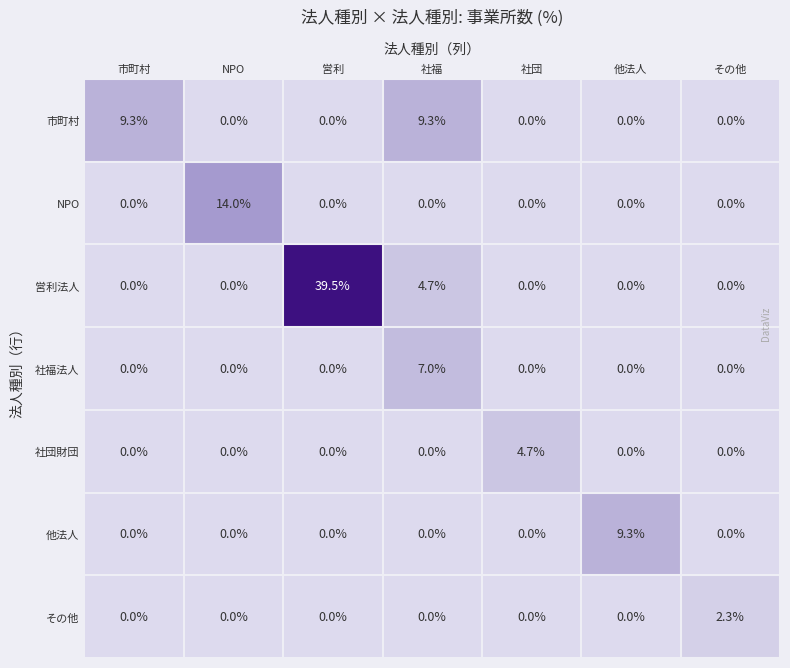

The その他 series shows 1.5 at 社福. True or false?

False